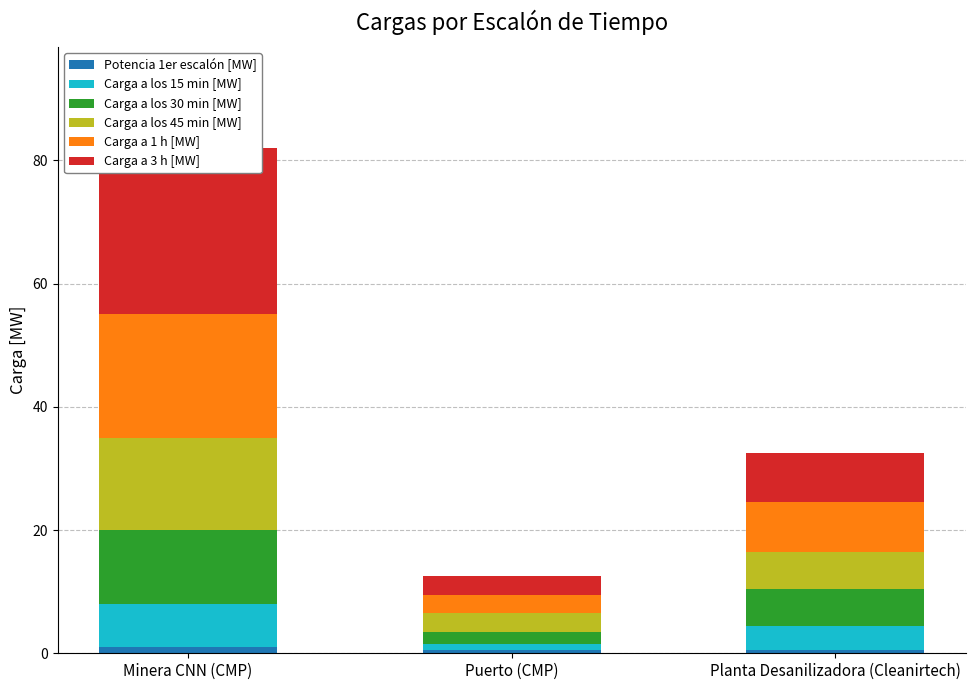

What is the sum of all Carga a los 45 min [MW] values?

24.0